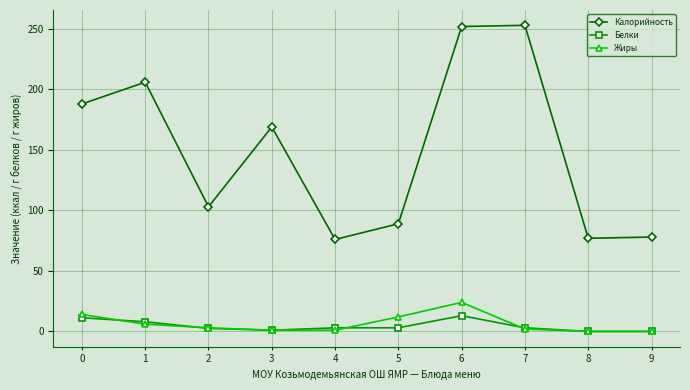

Which series has the largest total across all categories?

Калорийность